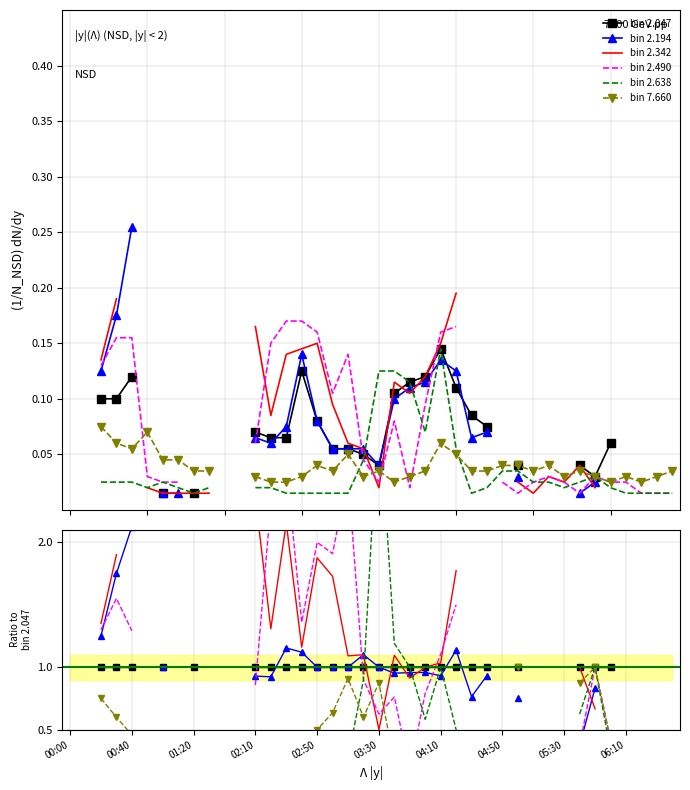

How many lines are shown in the chart?

6